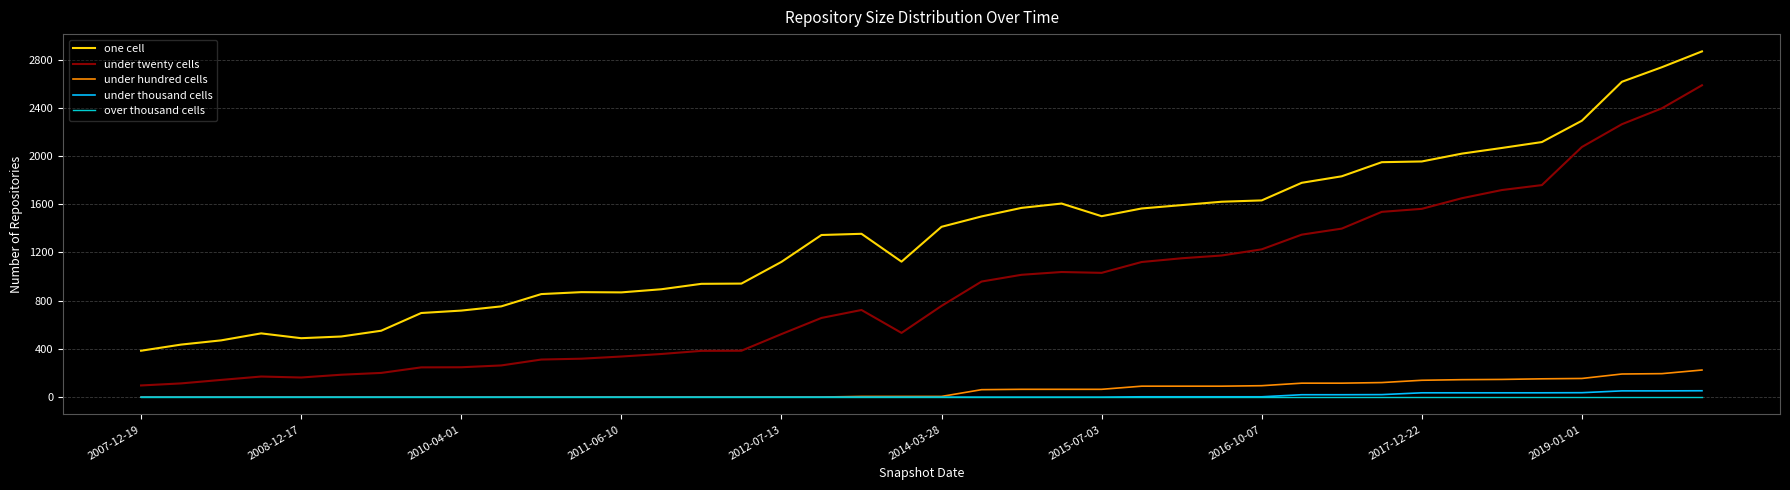

True or false: one cell and under hundred cells intersect in this chart.

False